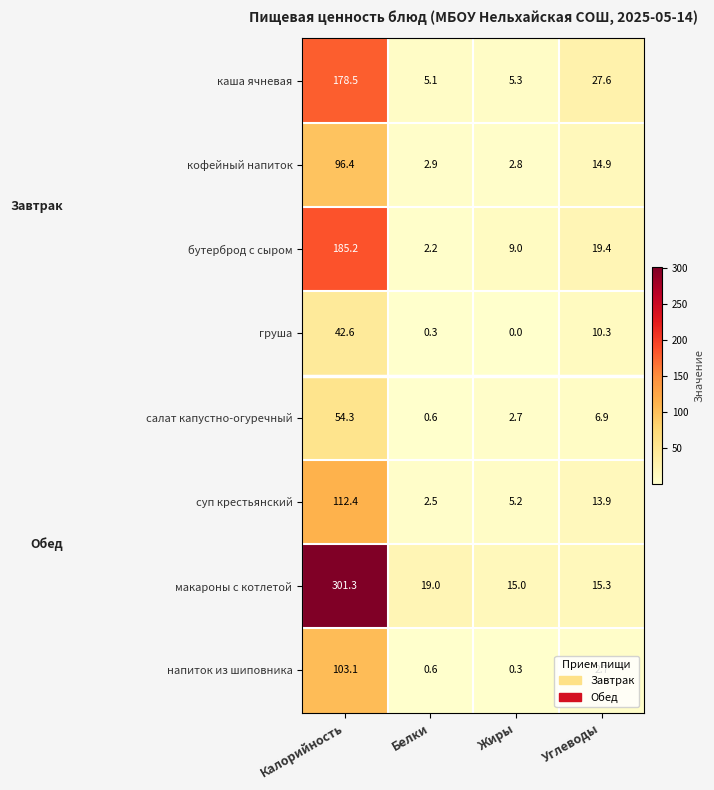

What is the difference between the highest and lowest values at Углеводы?

24.9